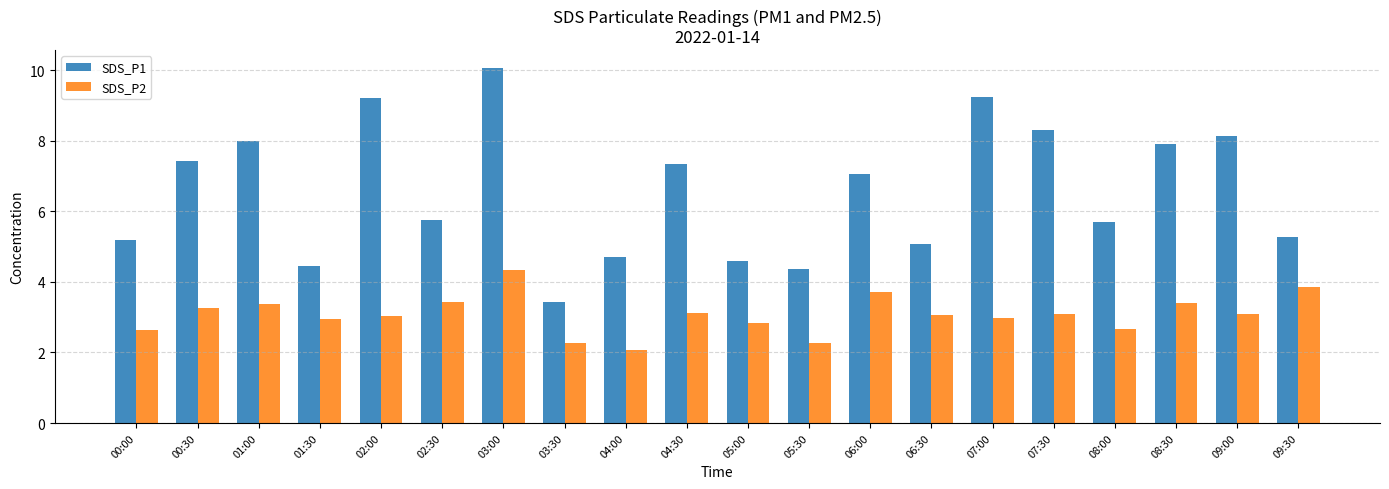

Rank the series at 00:00 from lowest to highest value.

SDS_P2, SDS_P1